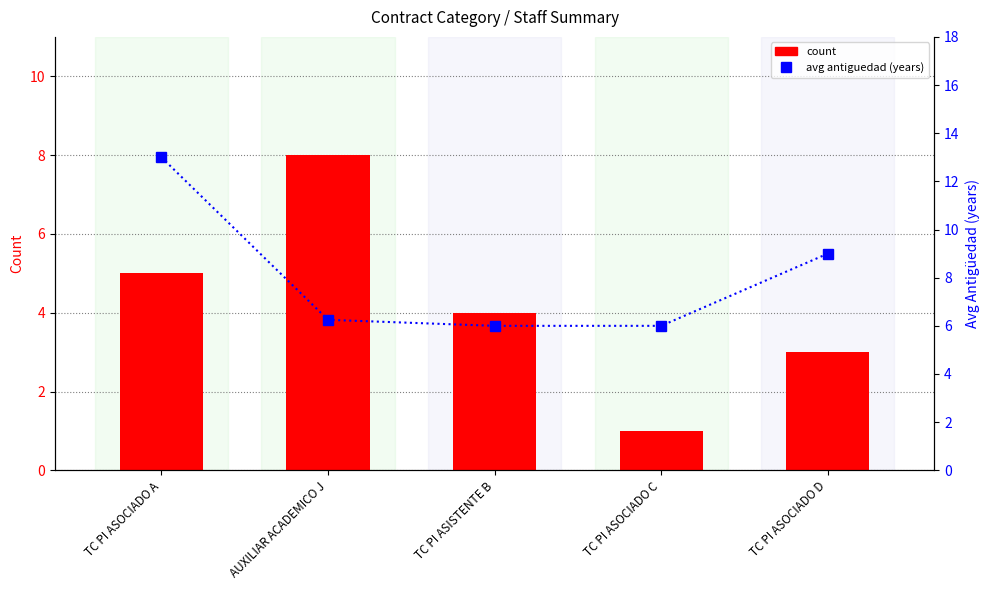

The count series shows 1.7 at TC PI ASOCIADO C. True or false?

False